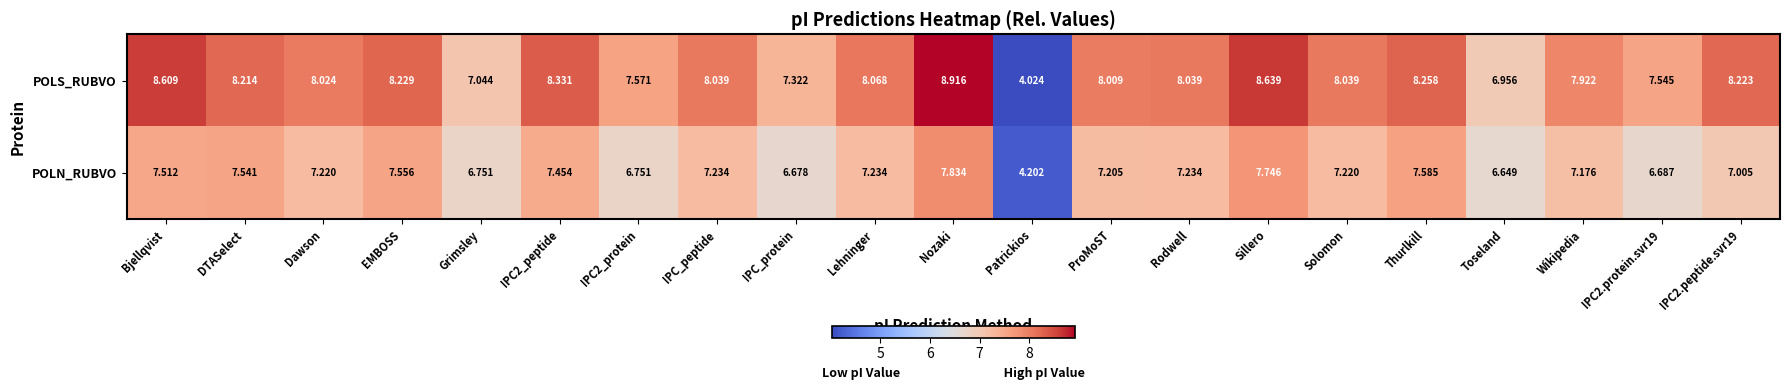

List the series in order of their peak value, lowest first.

POLN_RUBVO, POLS_RUBVO